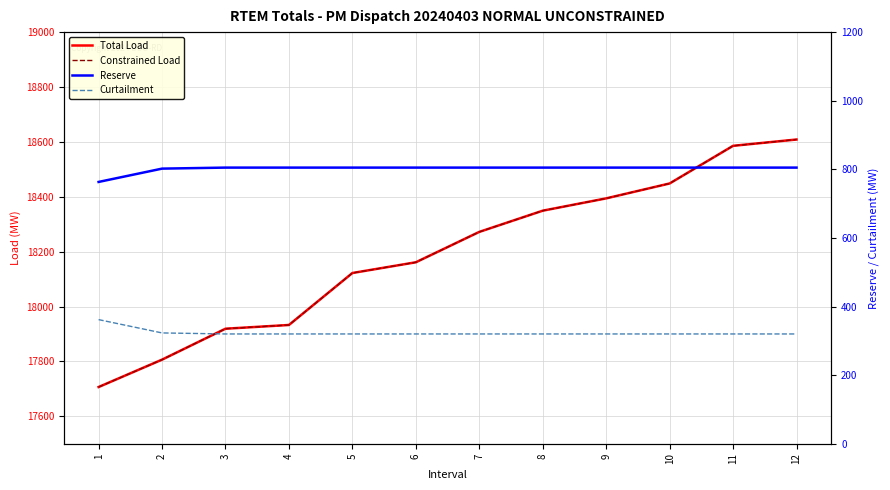

True or false: Reserve and Curtailment cross at least once.

False